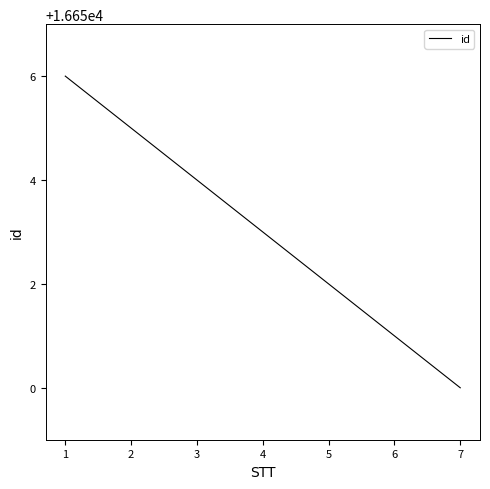

What is the maximum value shown in the chart?

16656